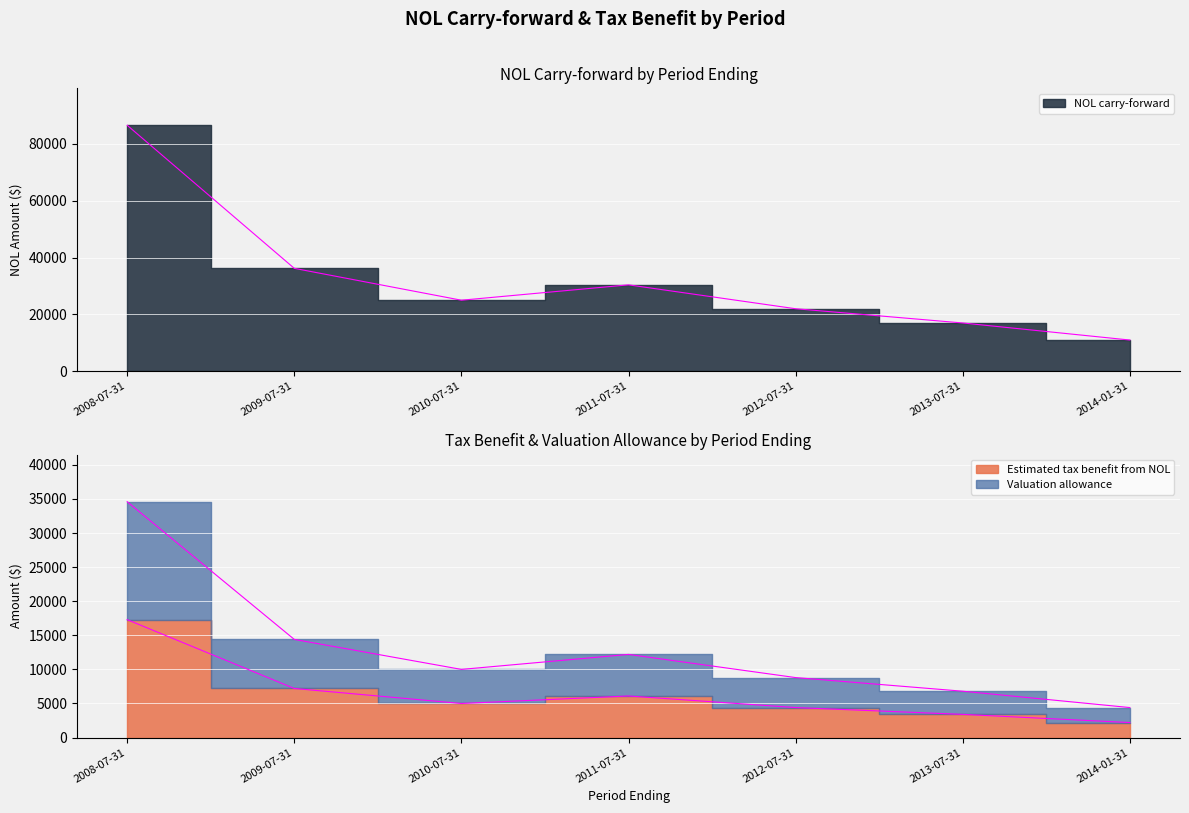

How many distinct data groups are displayed?

3